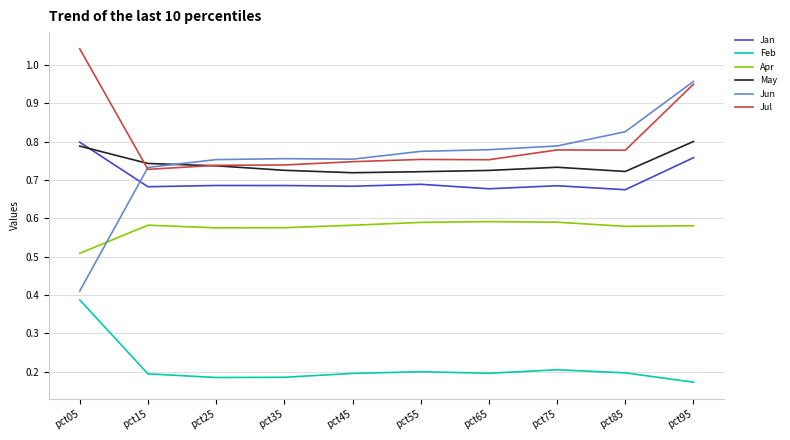

Between pct35 and pct85, which series saw the biggest shift?

Jun